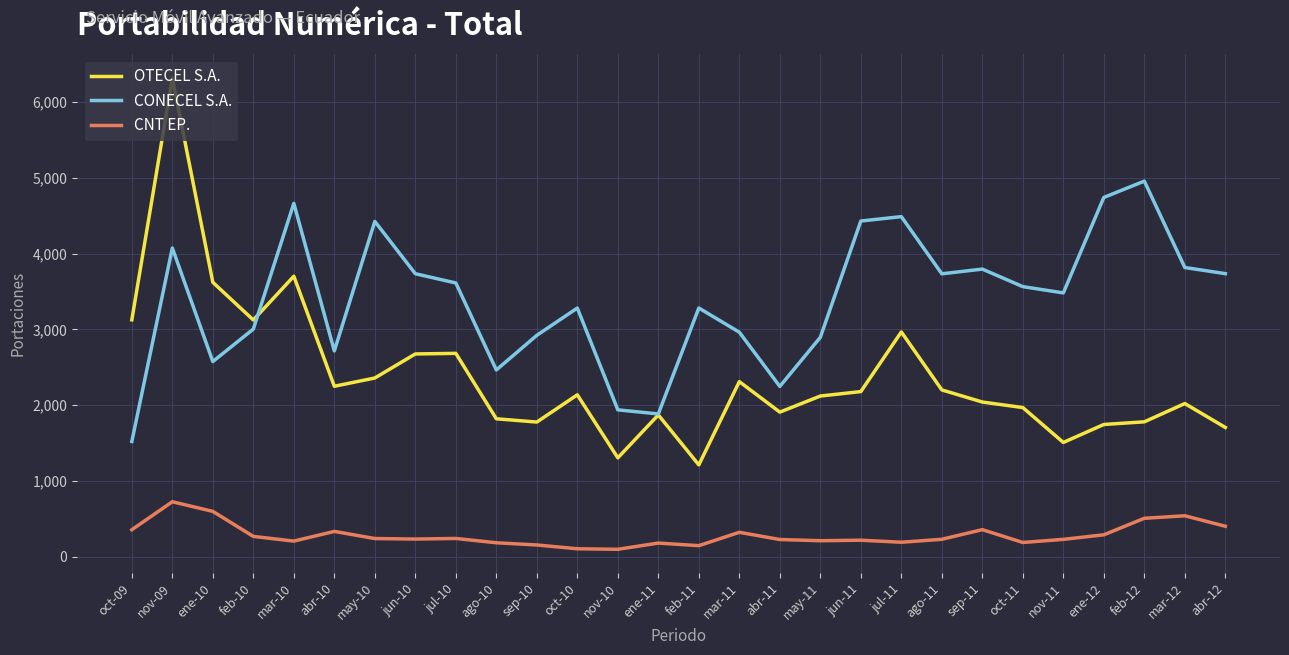

List the series in order of their overall mean, highest first.

CONECEL S.A., OTECEL S.A., CNT EP.